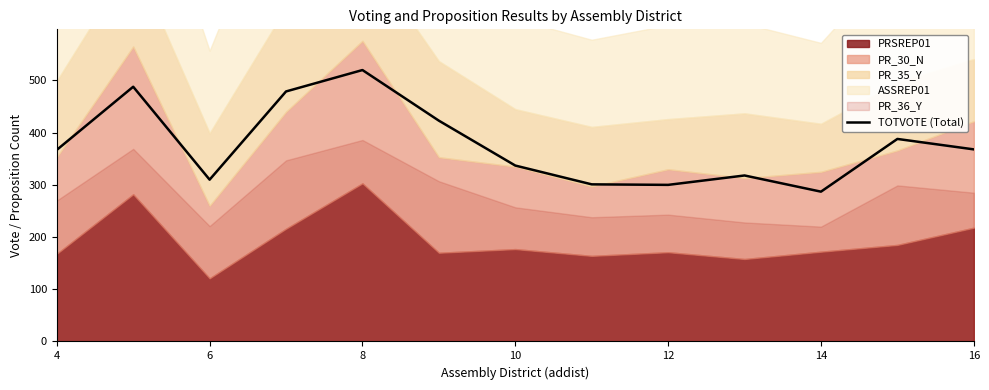

What is the difference between the maximum and minimum values?

233